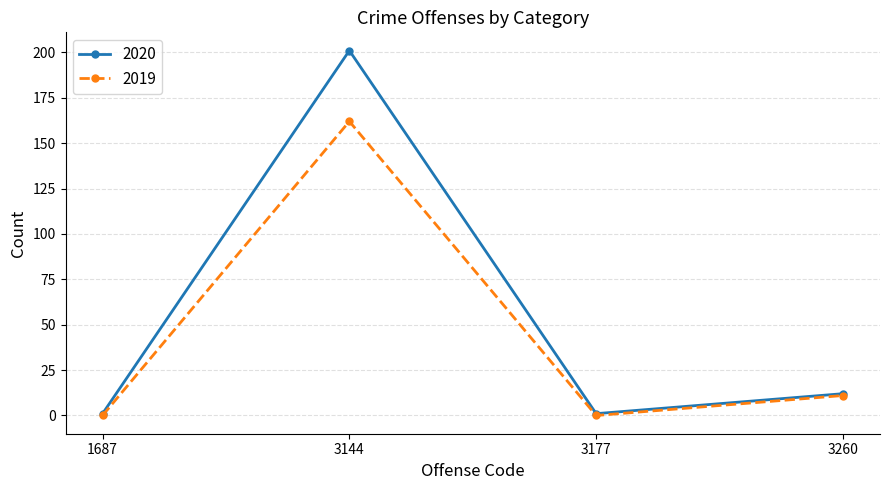

Is the value of 2020 at 3260 greater than the value of 2019 at 3144?

No